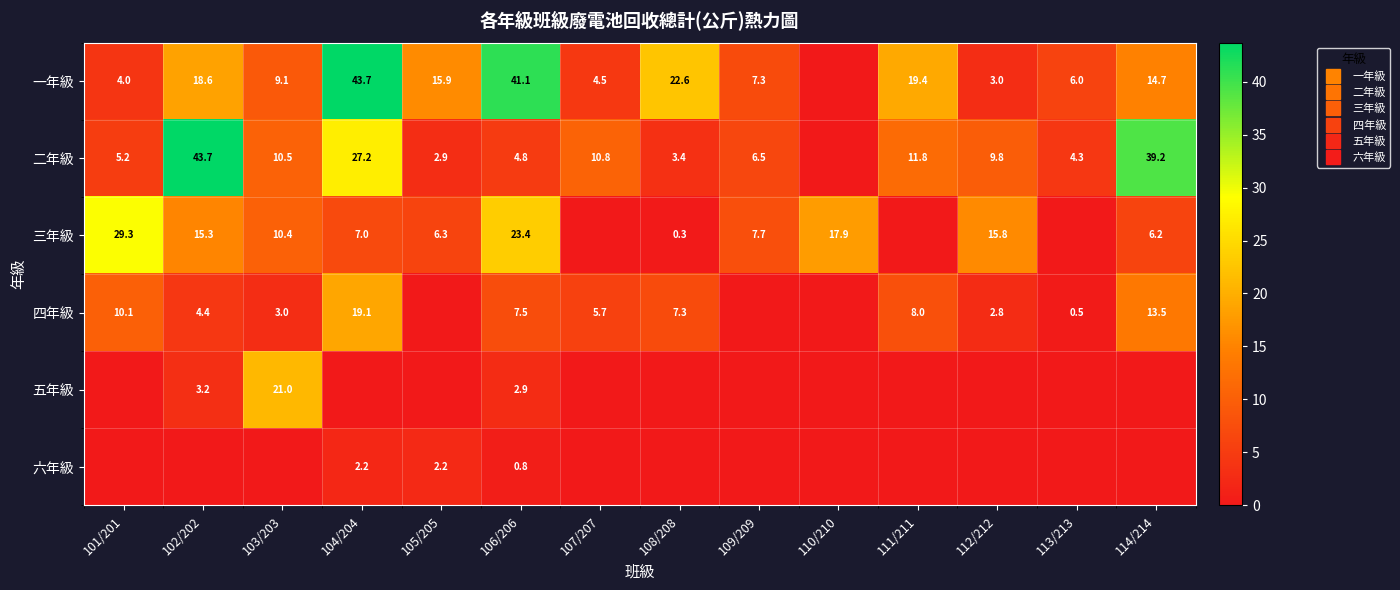

Which series has the widest spread of values?

一年級